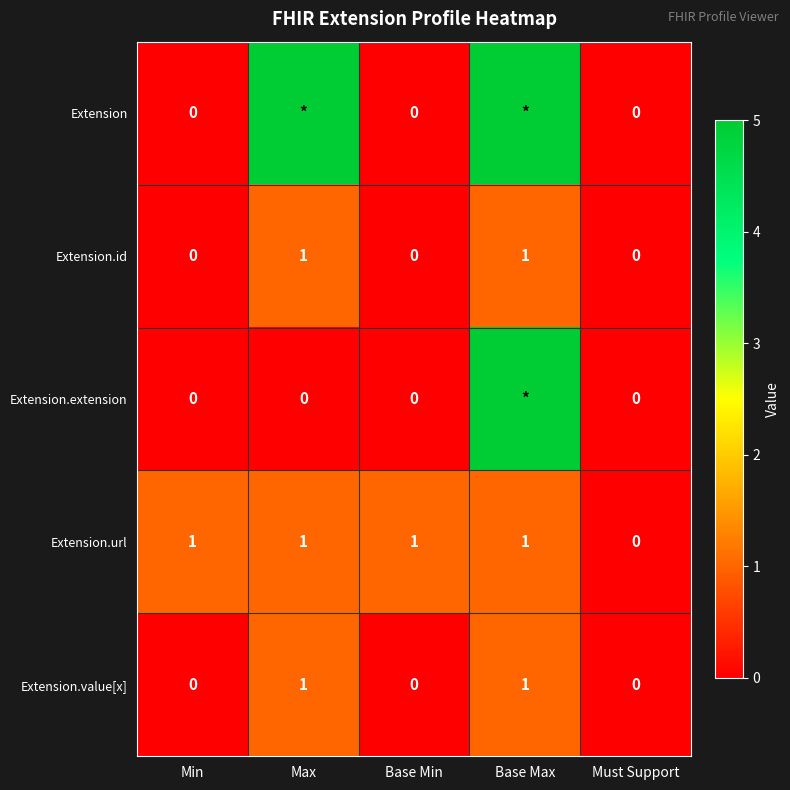

How many Extension.value[x] values are between 0 and 1?

5